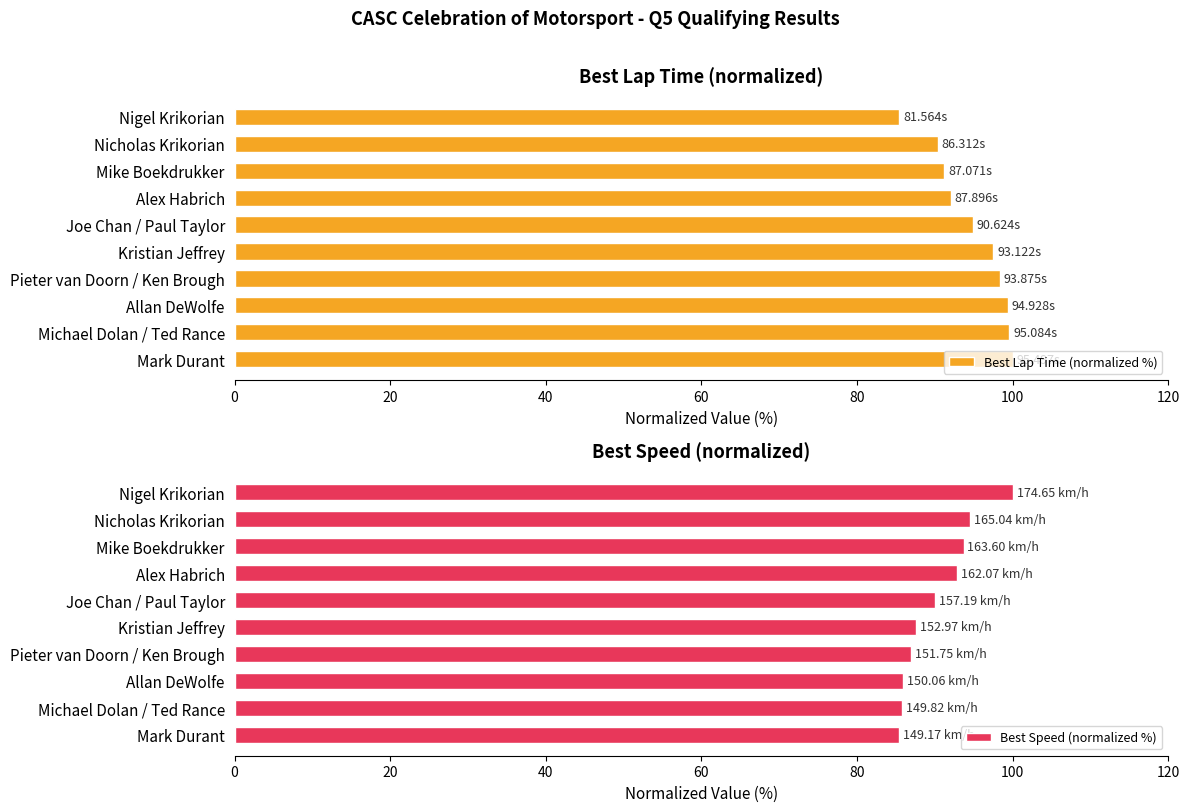

What is the sum of the Best Speed (normalized %) values at Nicholas Krikorian and Alex Habrich?

187.3